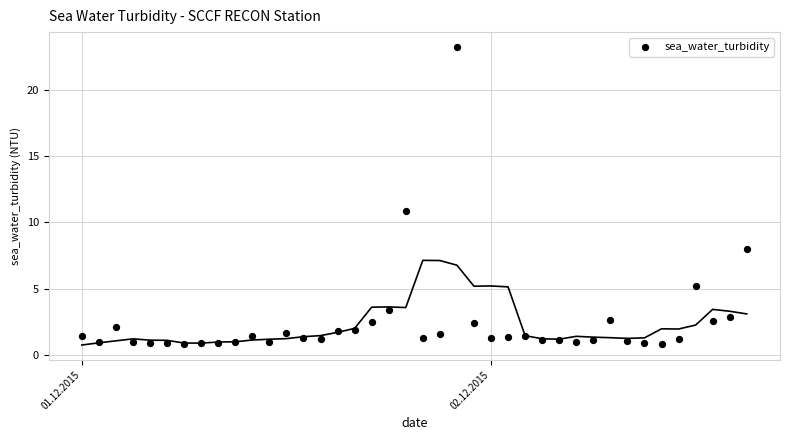

What Y value in the scatter plot is closest to 12?

10.8